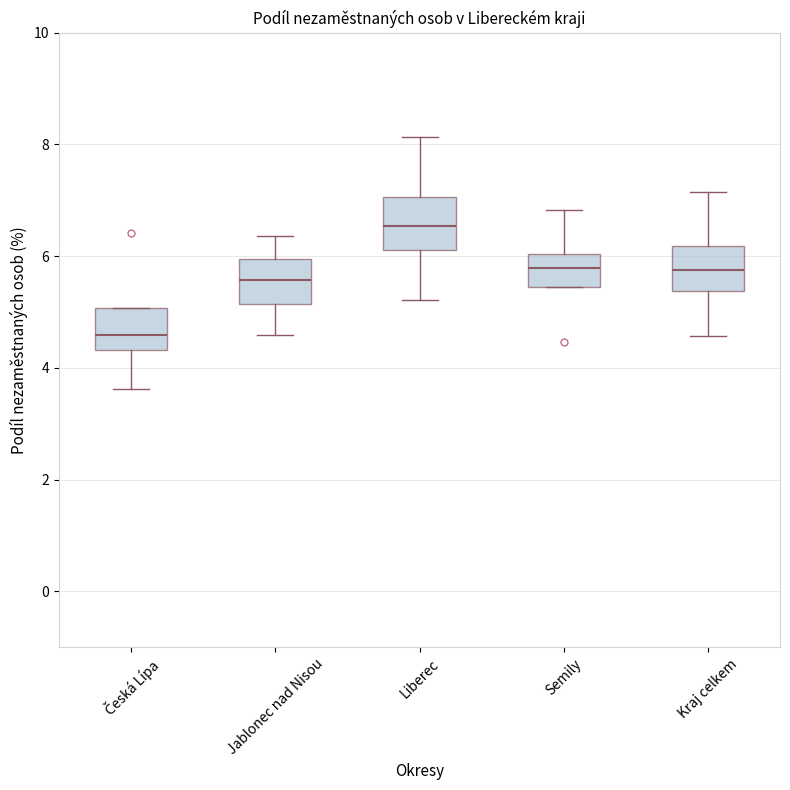

Reading left to right, read every box against the y-axis: the position of its median line, the range the box covers, and the ends of its whiskers. The values are not printed on the chart, so give them approximately, as read against the axis.

Česká Lípa: median 4.6, box 4.4 to 5.0, whiskers 3.6 to 5.0
Jablonec nad Nisou: median 5.6, box 5.2 to 6.0, whiskers 4.6 to 6.4
Liberec: median 6.6, box 6.2 to 7.0, whiskers 5.2 to 8.2
Semily: median 5.8, box 5.4 to 6.0, whiskers 5.4 to 6.8
Kraj celkem: median 5.8, box 5.4 to 6.2, whiskers 4.6 to 7.2